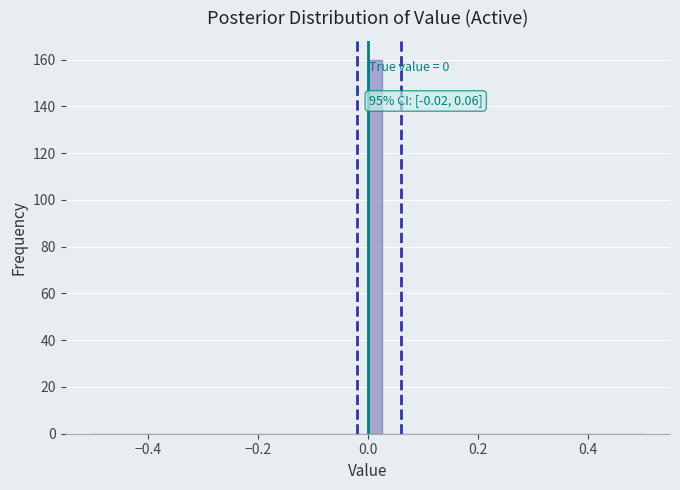

Read against the x-axis, roughly where is the centre of the tallest bar?

0.02